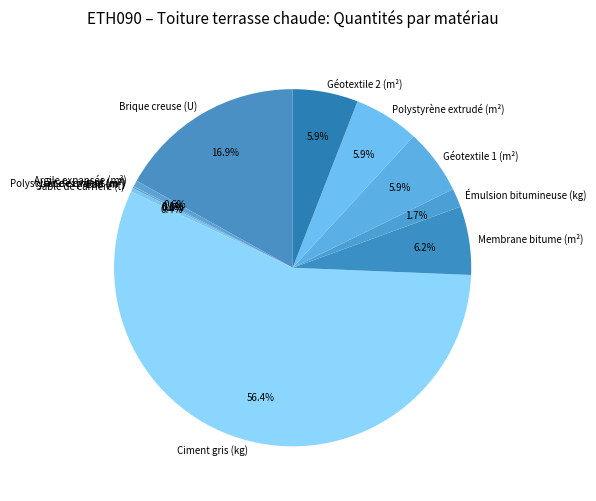

What is the total percentage of Géotextile 1 (m²) and Membrane bitume (m²)?

12.1%